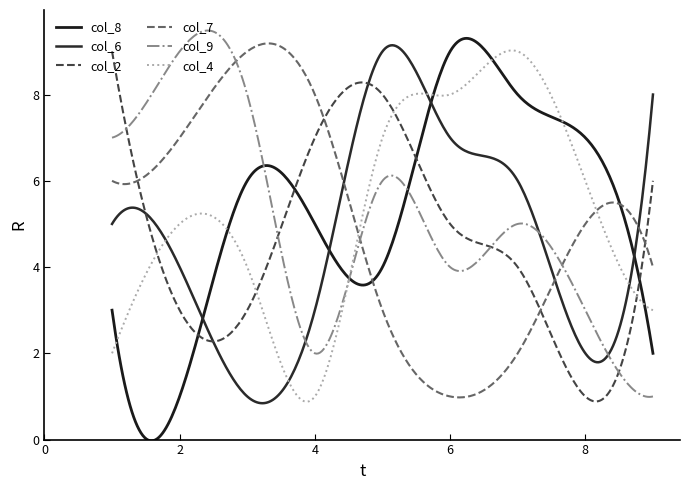

How many lines are shown in the chart?

6